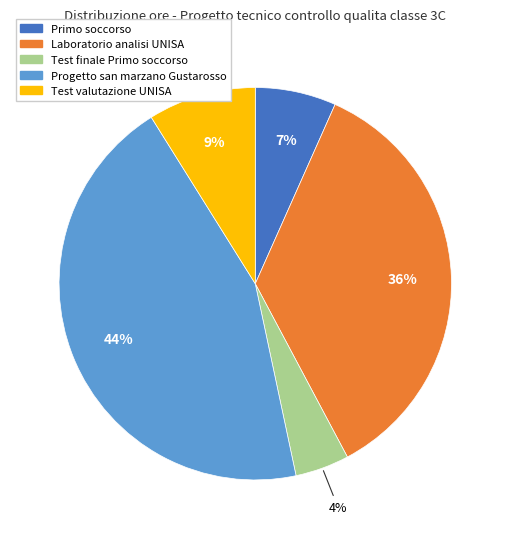

Do Progetto san marzano Gustarosso and Test valutazione UNISA together represent more than half of the pie?

Yes